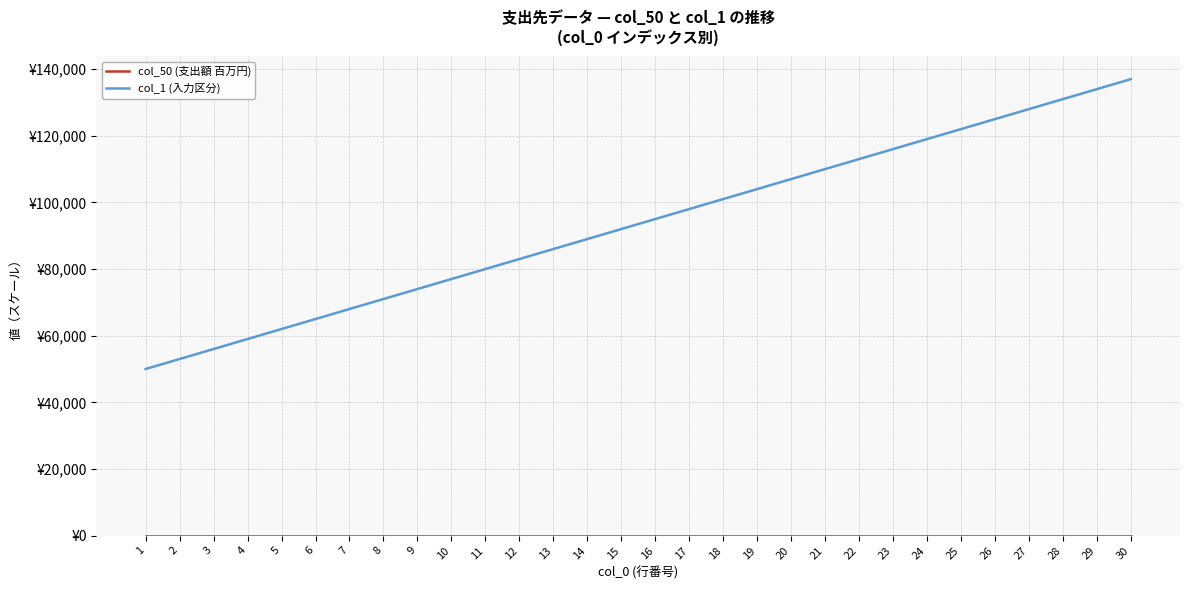

Is this an area chart (filled region under the line)?

No